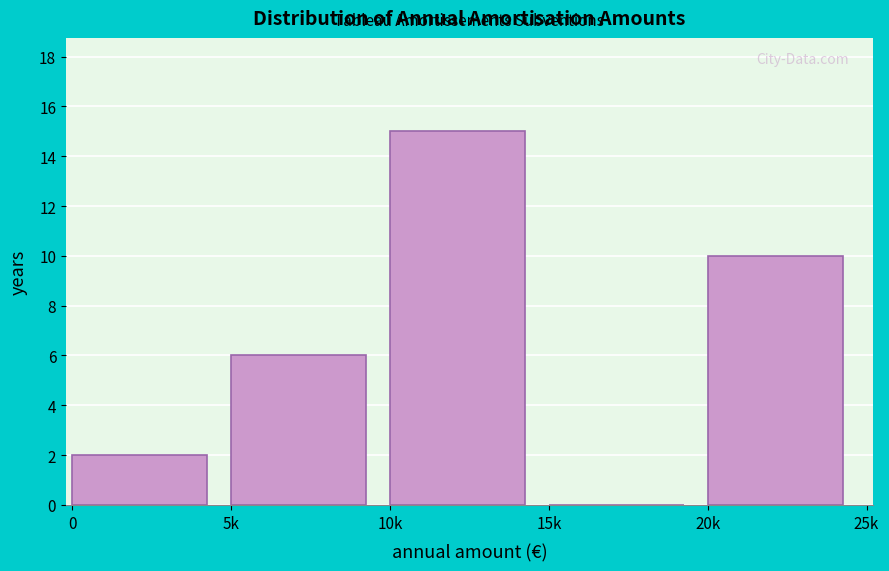

Reading left to right, list all the values displayed in this chart.

0=2	5k=6	10k=15	15k=0	20k=10